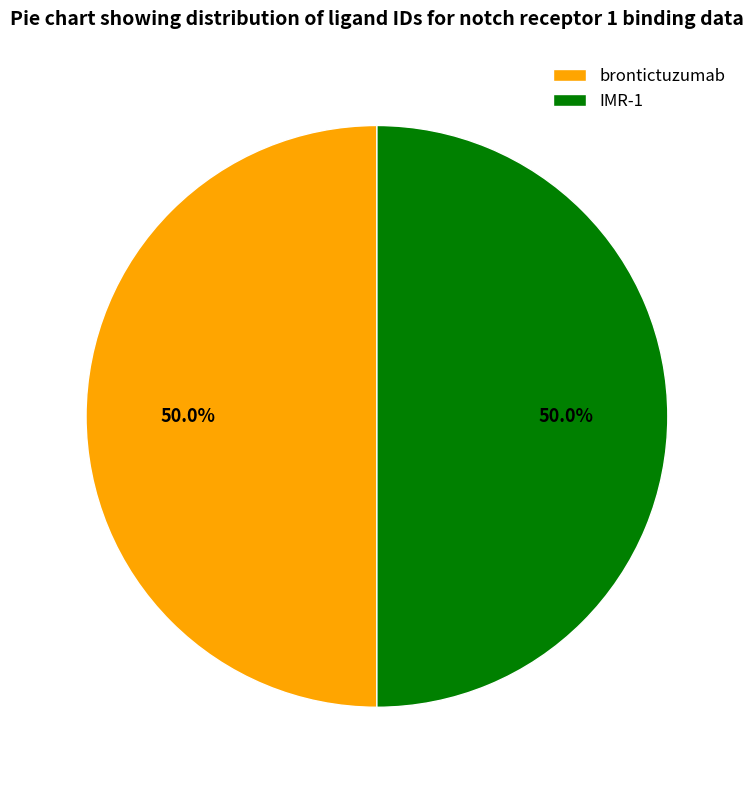

What portion of the pie excludes IMR-1?

50.0%